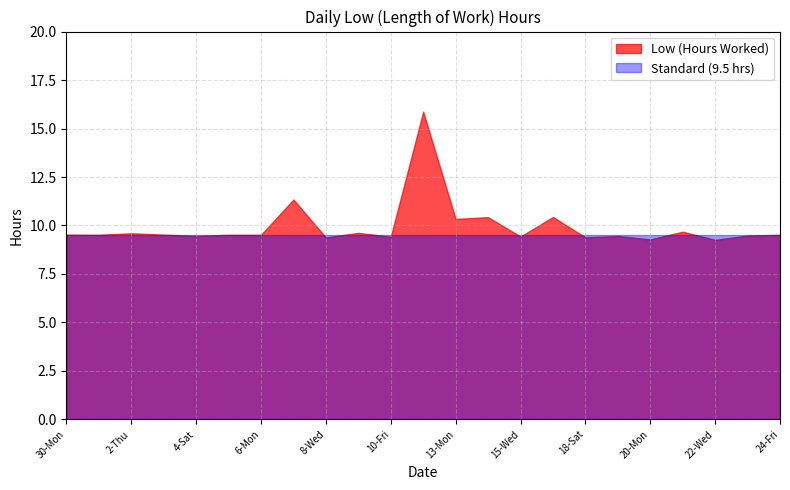

What is the sum of all values?

229.0